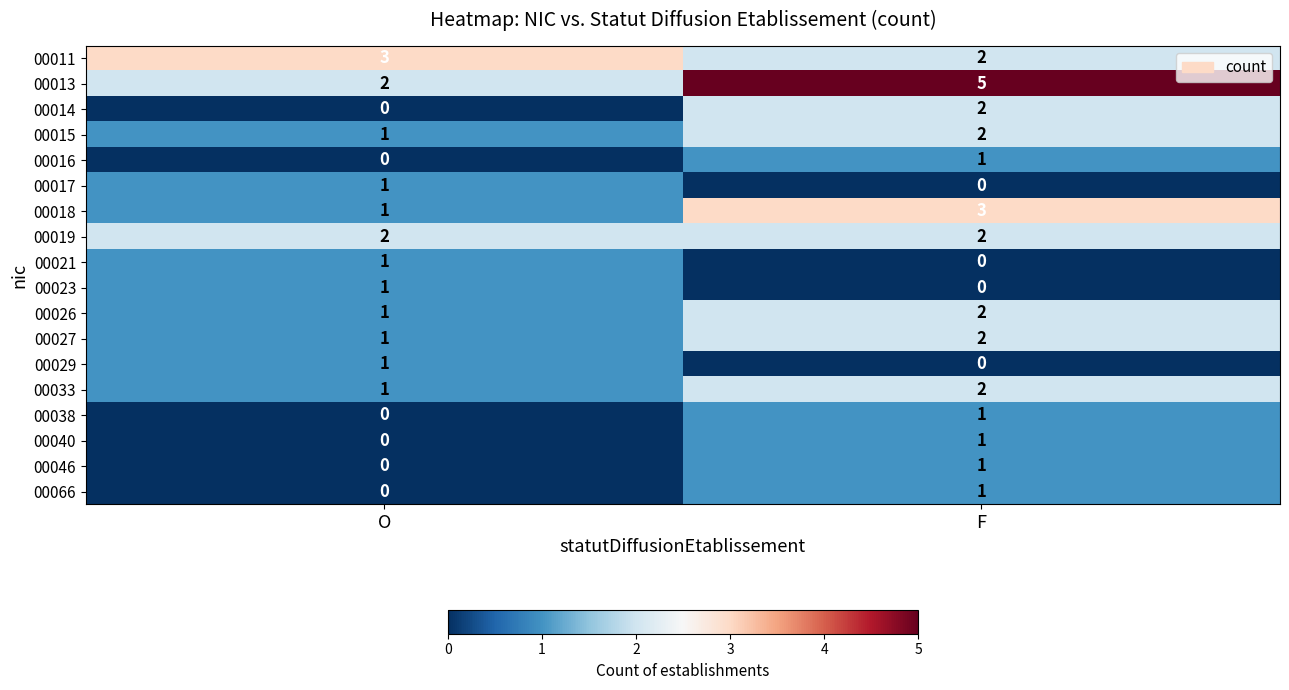

Which series has the widest spread of values?

00013